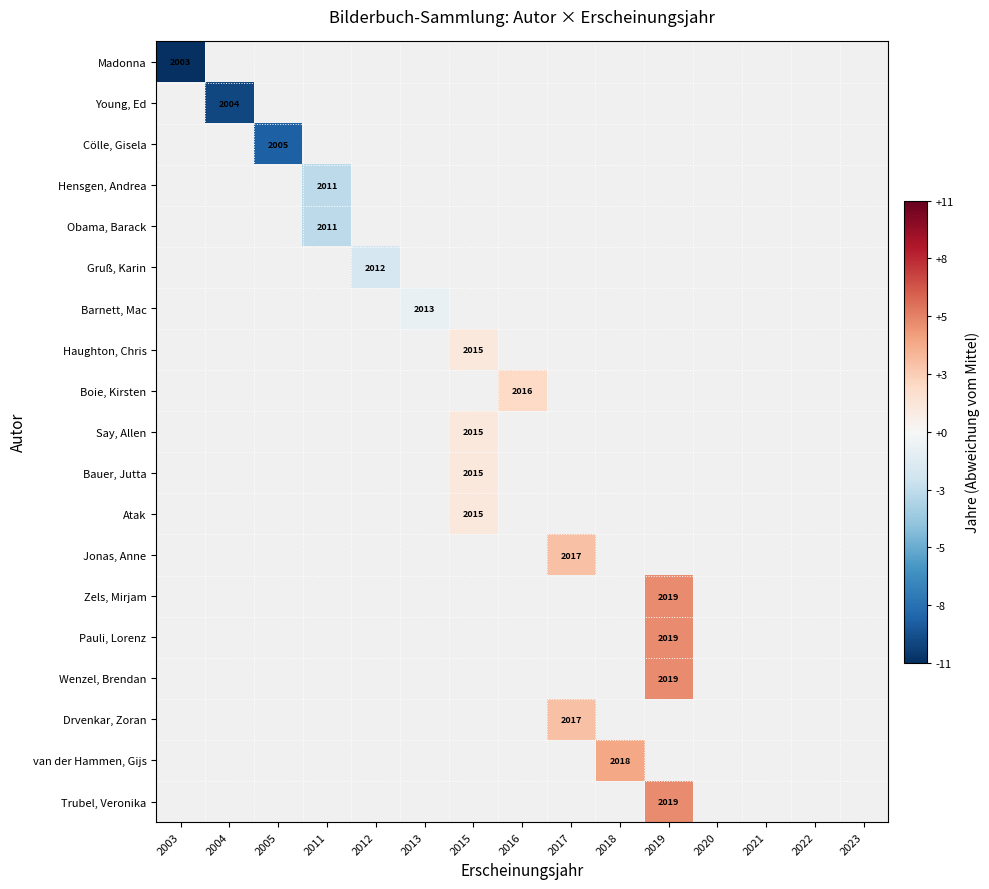

What is the maximum value shown in the chart?

5.2